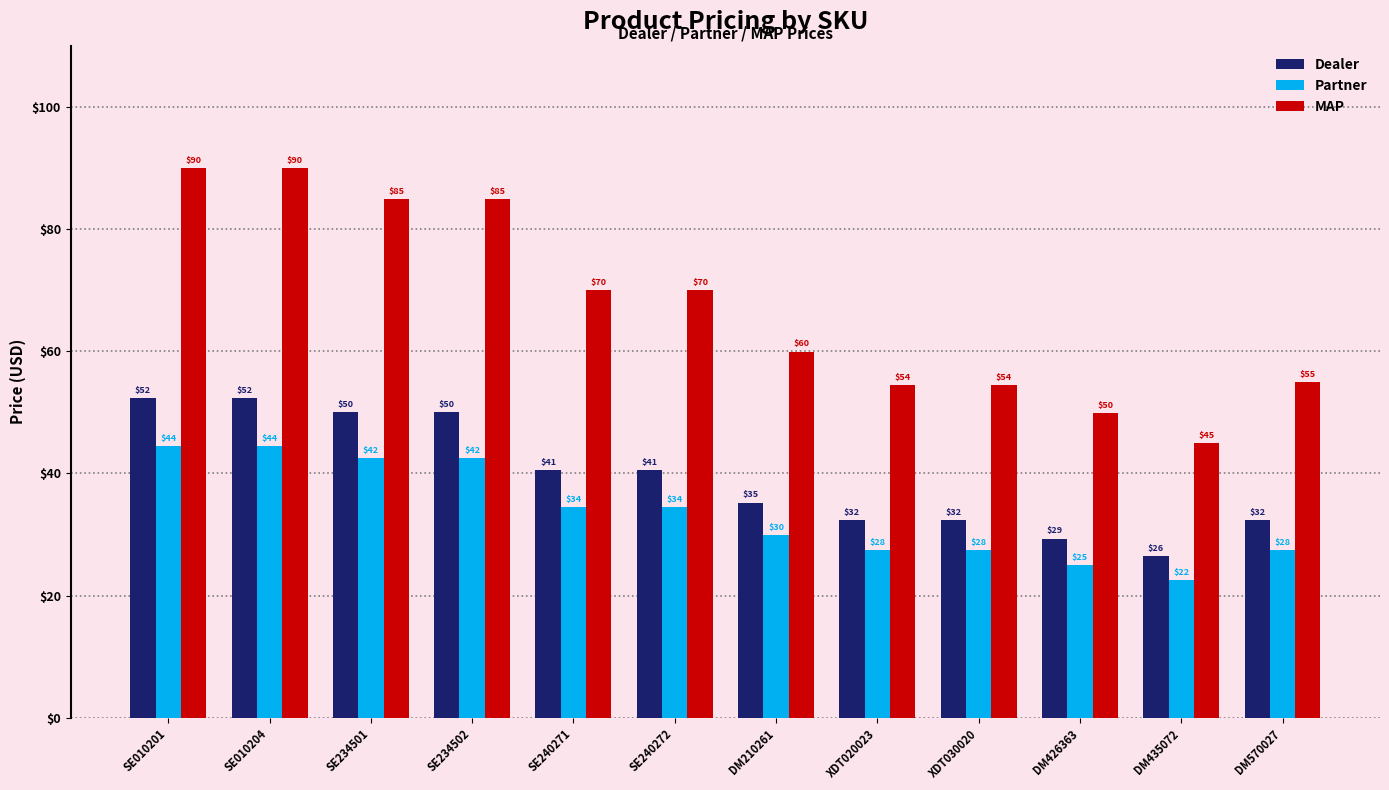

What are all the series names shown in the legend?

Dealer, Partner, MAP